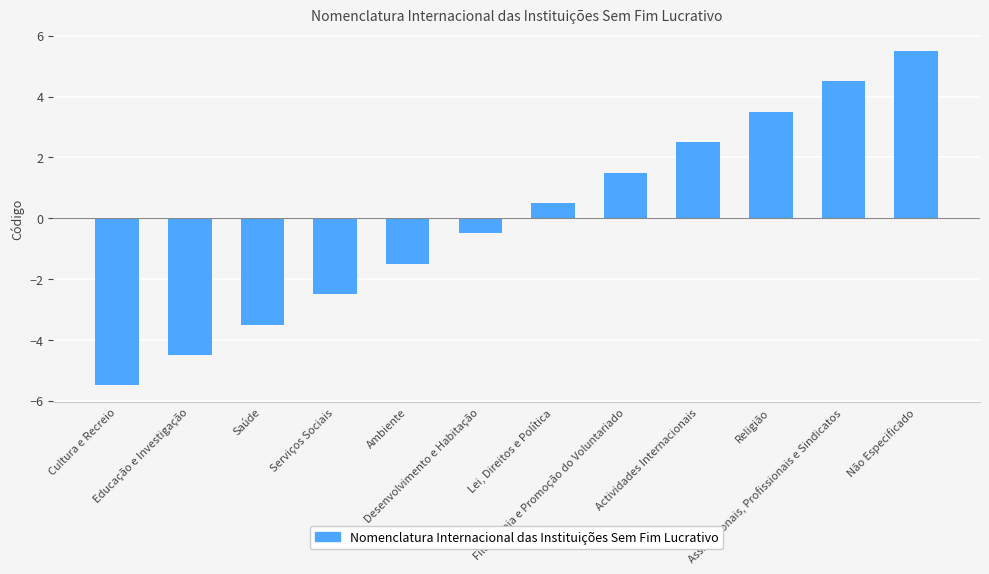

What is the value of the 8th bar from the left?

1.5